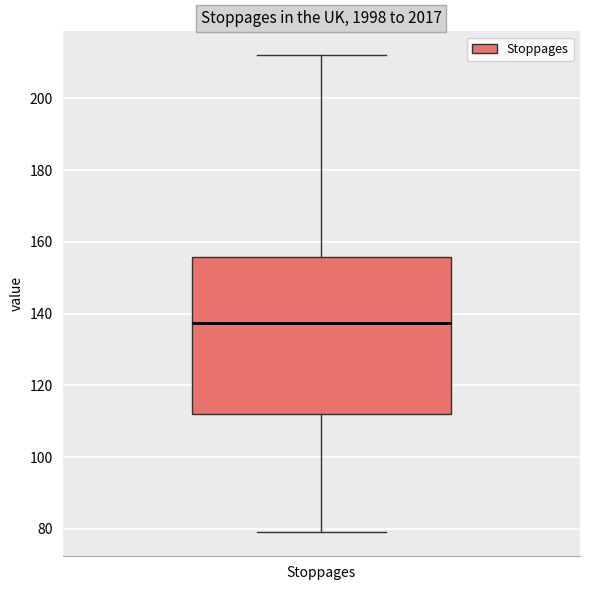

Transcribe this box plot: give where the median line is, the range the box spans, and where the two whiskers end, as read against the y-axis. The values are not printed on the chart, so give them approximately, as read against the axis.

median 138, box 112 to 156, whiskers 80 to 212